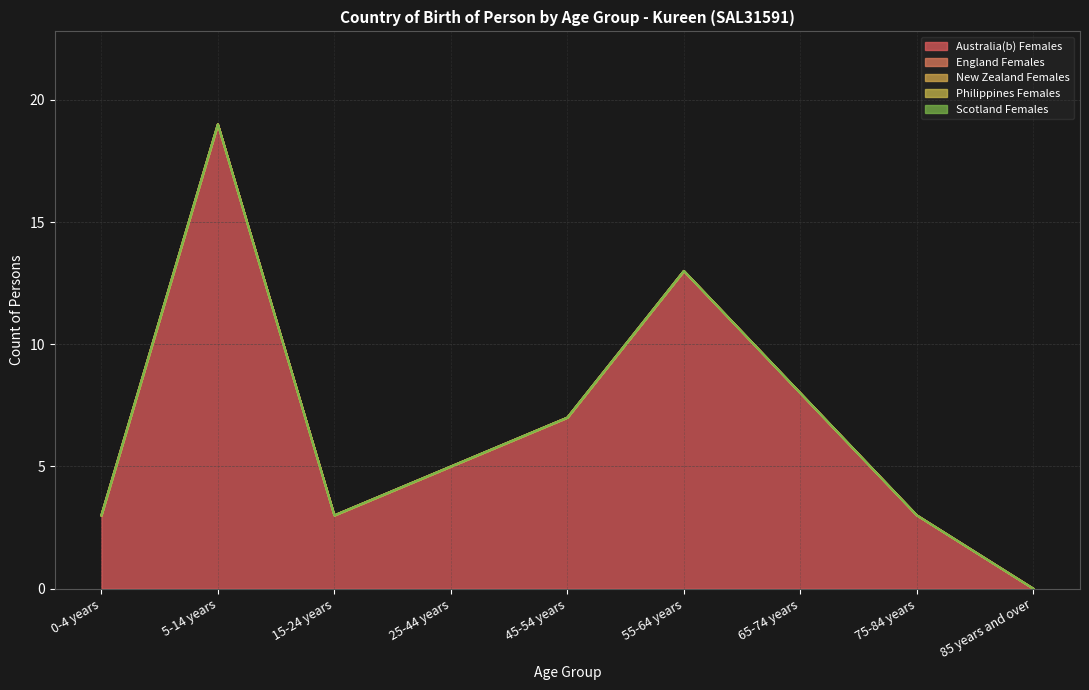

True or false: England Females and New Zealand Females intersect in this chart.

False